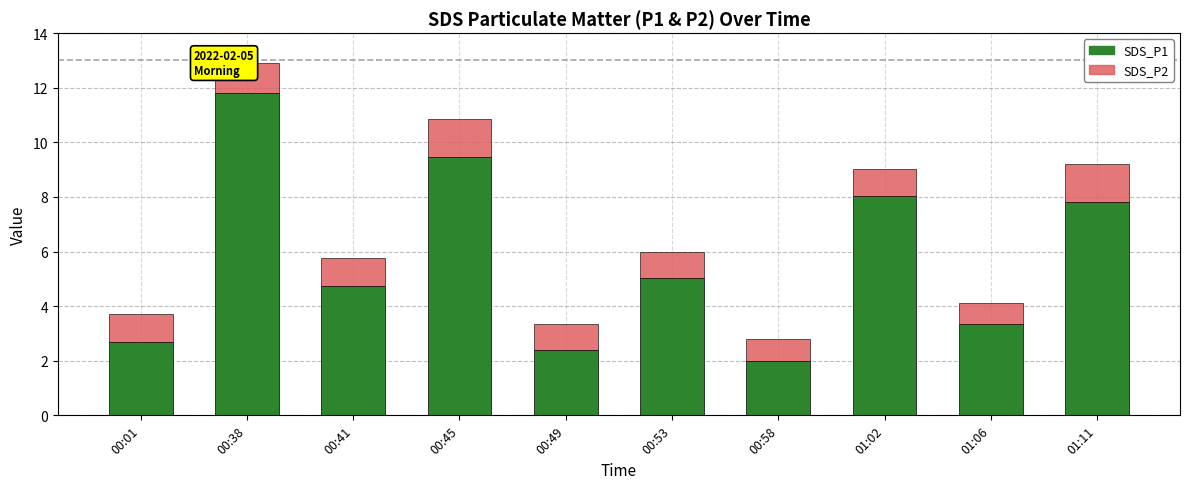

What is the minimum value for SDS_P1?

2.0